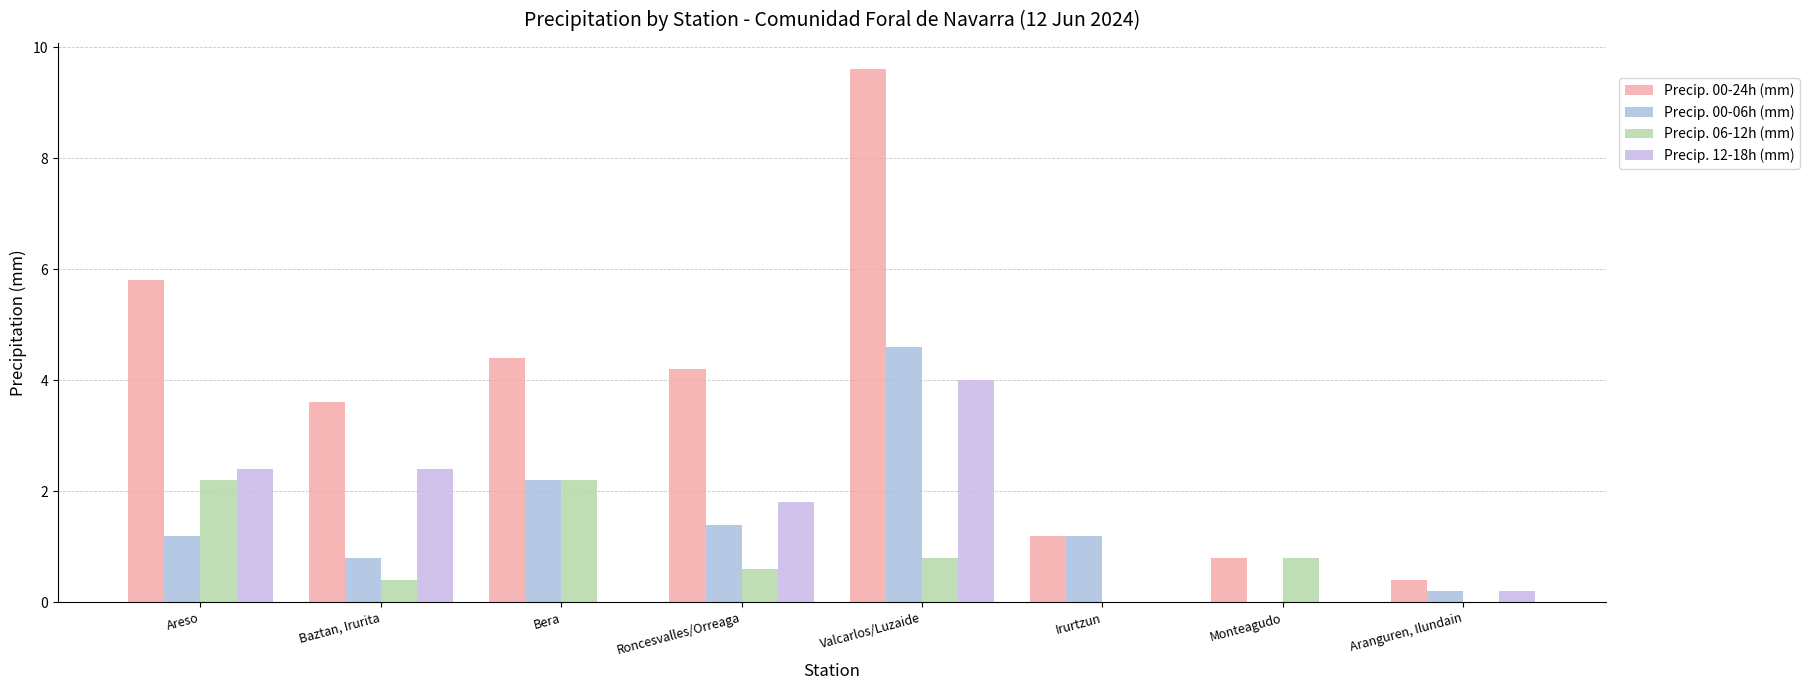

What is the approximate value of Precip. 06-12h (mm) at Areso?

2.2